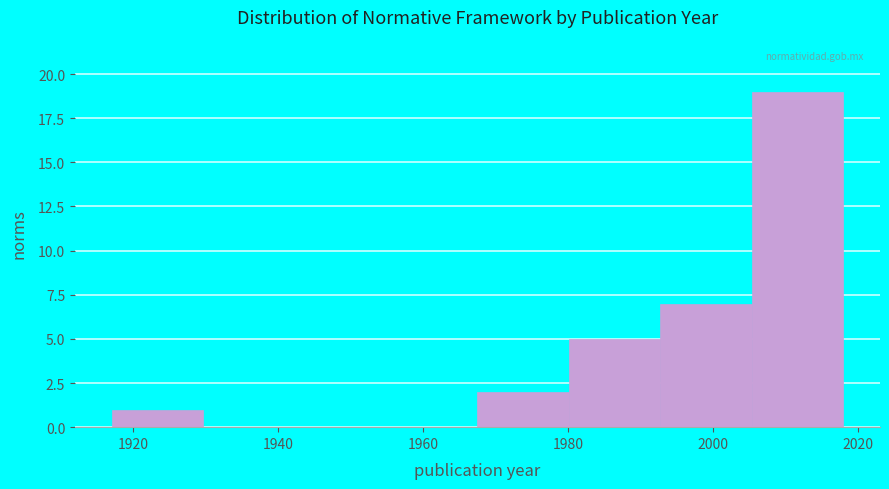

What is the height of the bar covering 1968 to 1980 on the x-axis? Neither the bar edges nor the heights are printed on the chart, so give them approximately, as read against the axes.

2